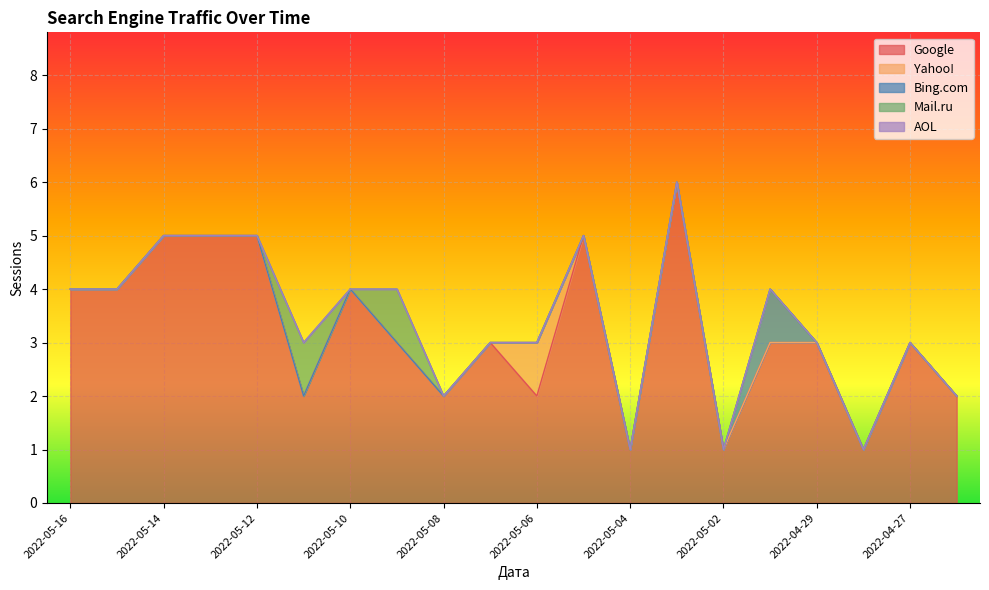

What is the highest value of the Google series?

6